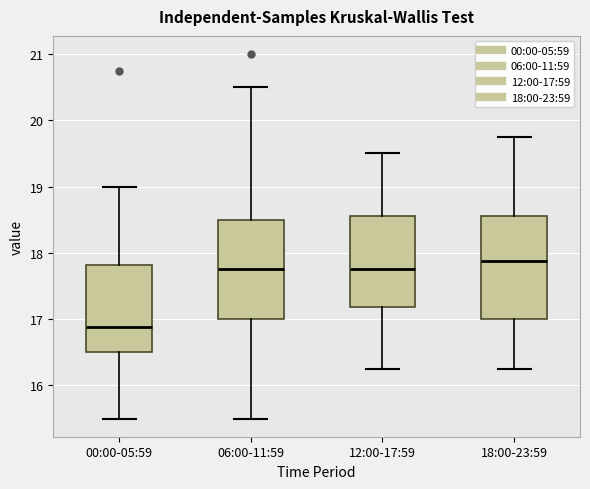

Reading left to right, transcribe this box plot: for each box, give where its median line is, the range the box spans, and where its two whiskers end, as read against the y-axis. The values are not printed on the chart, so give them approximately, as read against the axis.

00:00-05:59: median 16.9, box 16.5 to 17.8, whiskers 15.5 to 19.0
06:00-11:59: median 17.8, box 17.0 to 18.5, whiskers 15.5 to 20.5
12:00-17:59: median 17.8, box 17.2 to 18.6, whiskers 16.3 to 19.5
18:00-23:59: median 17.9, box 17.0 to 18.6, whiskers 16.3 to 19.8